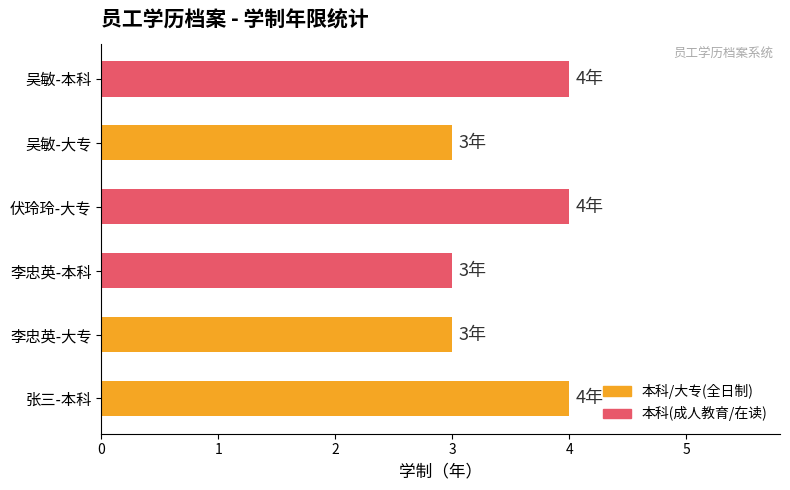

Between 吴敏-大专 and 张三-本科, which is larger?

张三-本科